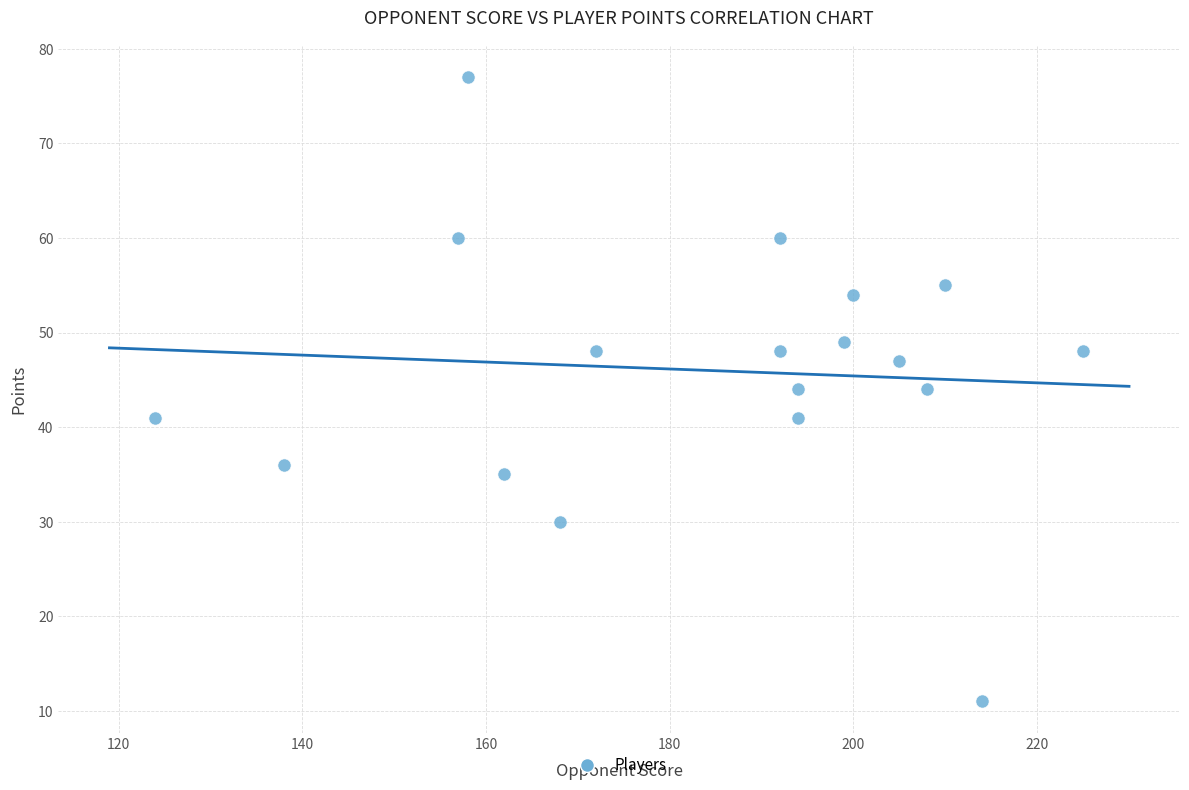

What is the range of X values (max minus min)?

101